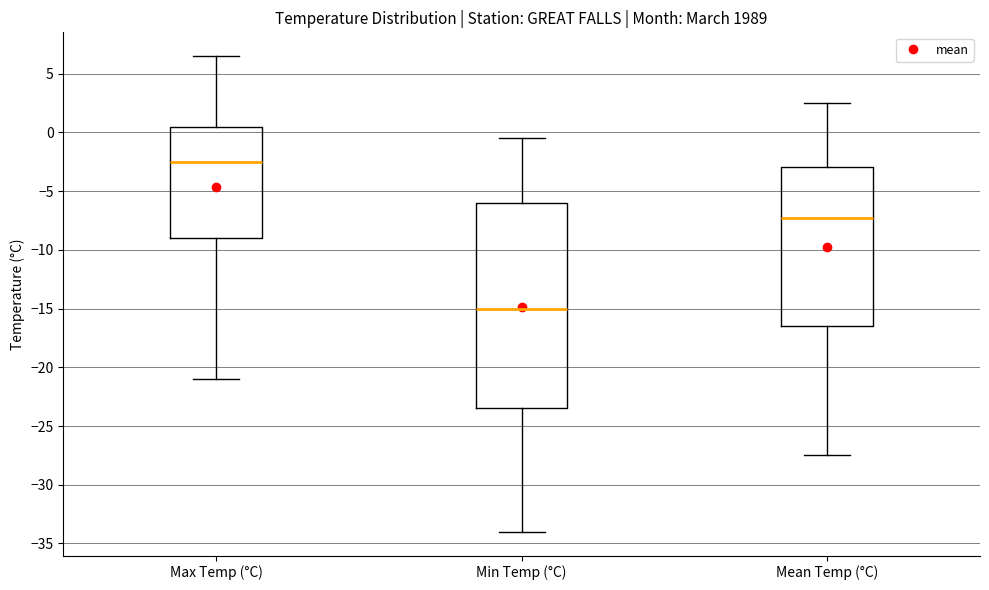

Which box's median line is the highest?

Max Temp (°C)